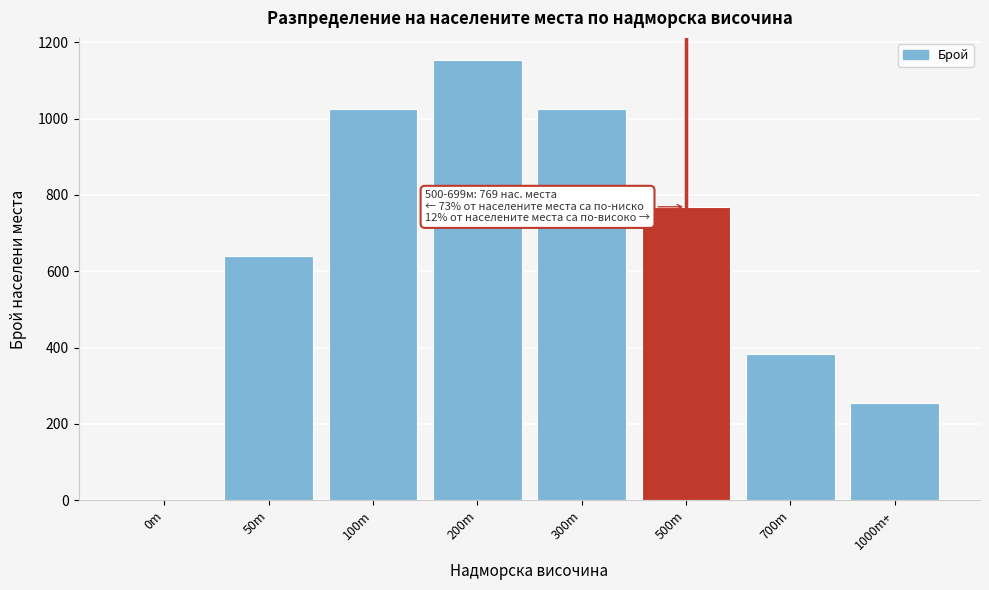

Reading right to left, what are all the values shown in this chart?

1000m+=256	700m=384	500m=769	300m=1026	200m=1154	100m=1026	50m=641	0m=0